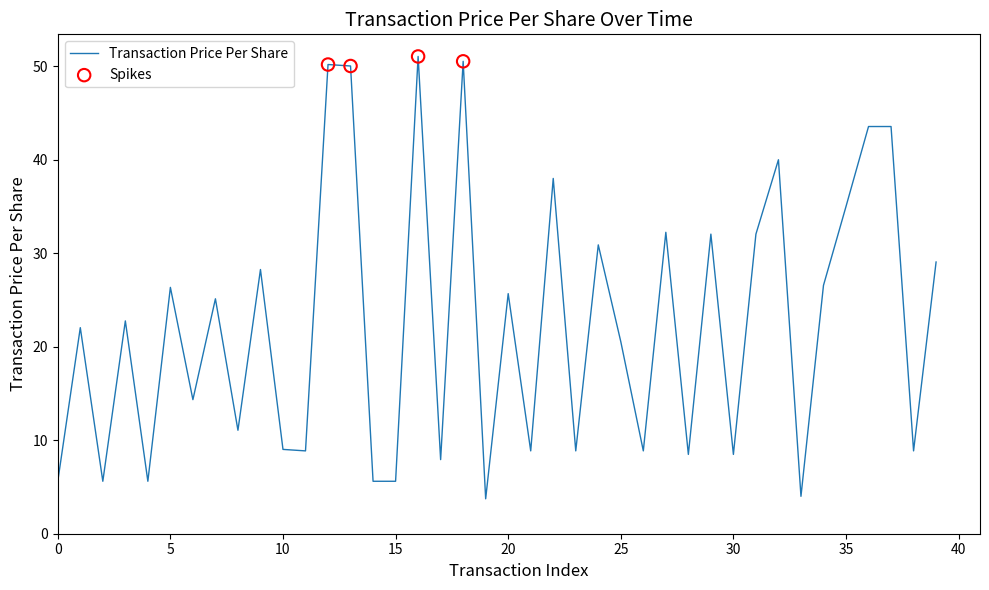

What is the minimum value shown in the chart?

3.7